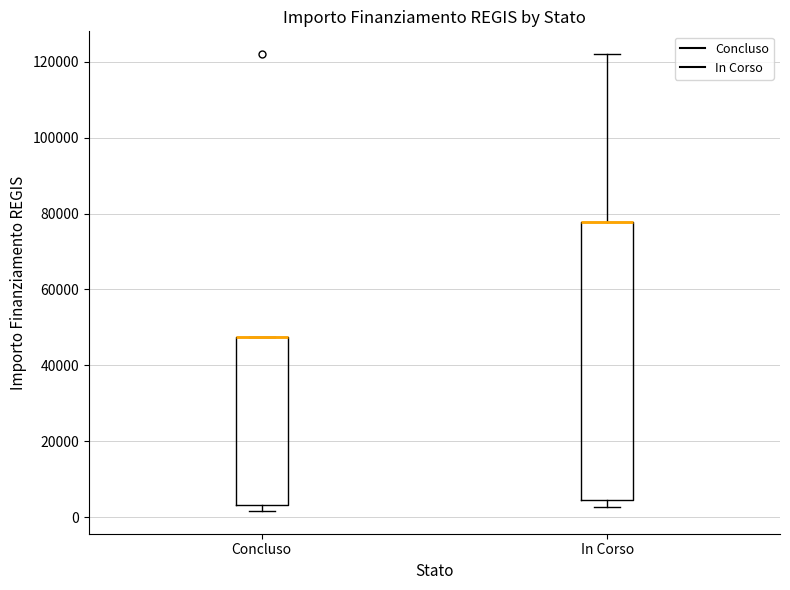

Reading left to right, read every box against the y-axis: the position of its median line, the range the box covers, and the ends of its whiskers. The values are not printed on the chart, so give them approximately, as read against the axis.

Concluso: median 48000 (drawn on the box's upper edge), box 4000 to 48000, whiskers 2000 to 48000
In Corso: median 78000 (drawn on the box's upper edge), box 4000 to 78000, whiskers 2000 to 122000